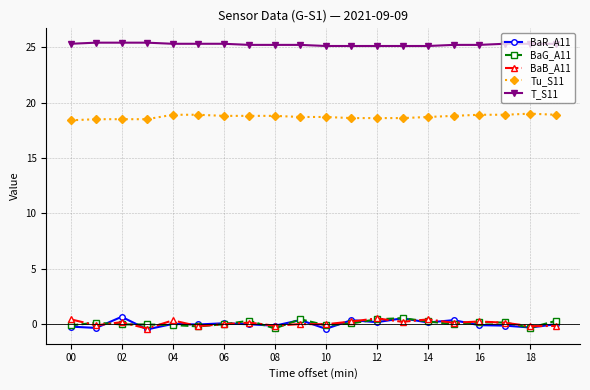

At how many categories does at least one series exceed 11?

20